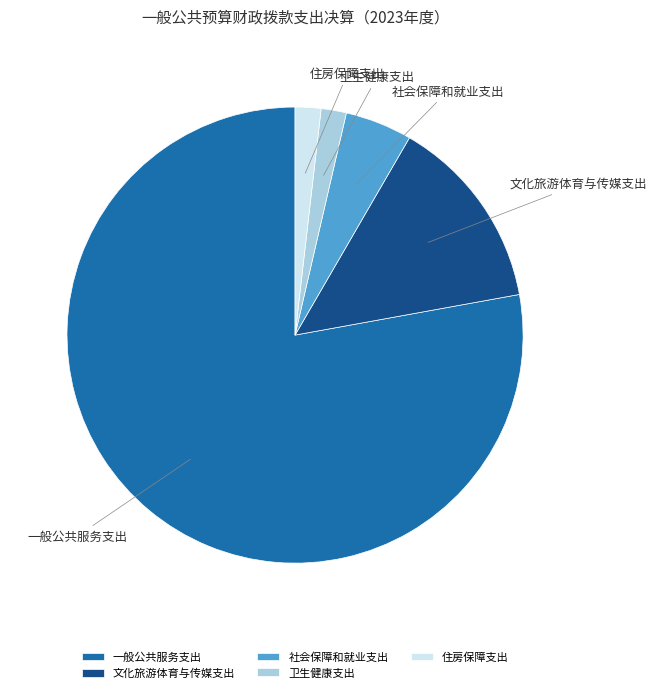

Which category accounts for the majority?

一般公共服务支出